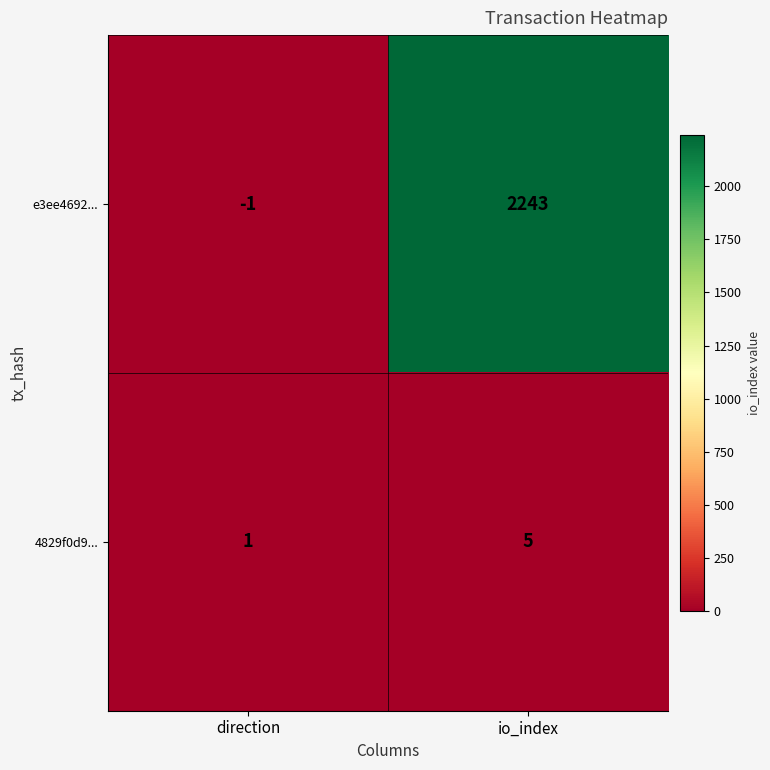

Rank the series at io_index from highest to lowest value.

e3ee4692..., 4829f0d9...